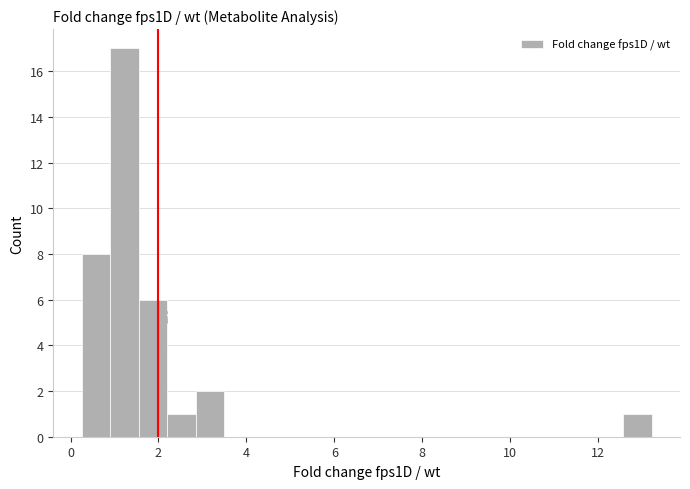

Around what value on the x-axis is the tallest bar? Give the approximate position of its centre, as read against the axis.

1.2